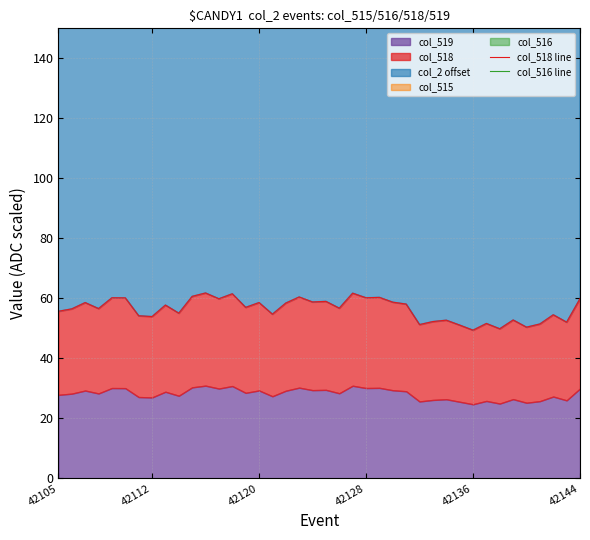

What is the sum of the col_518 line values at 35 and 42112?

106.9